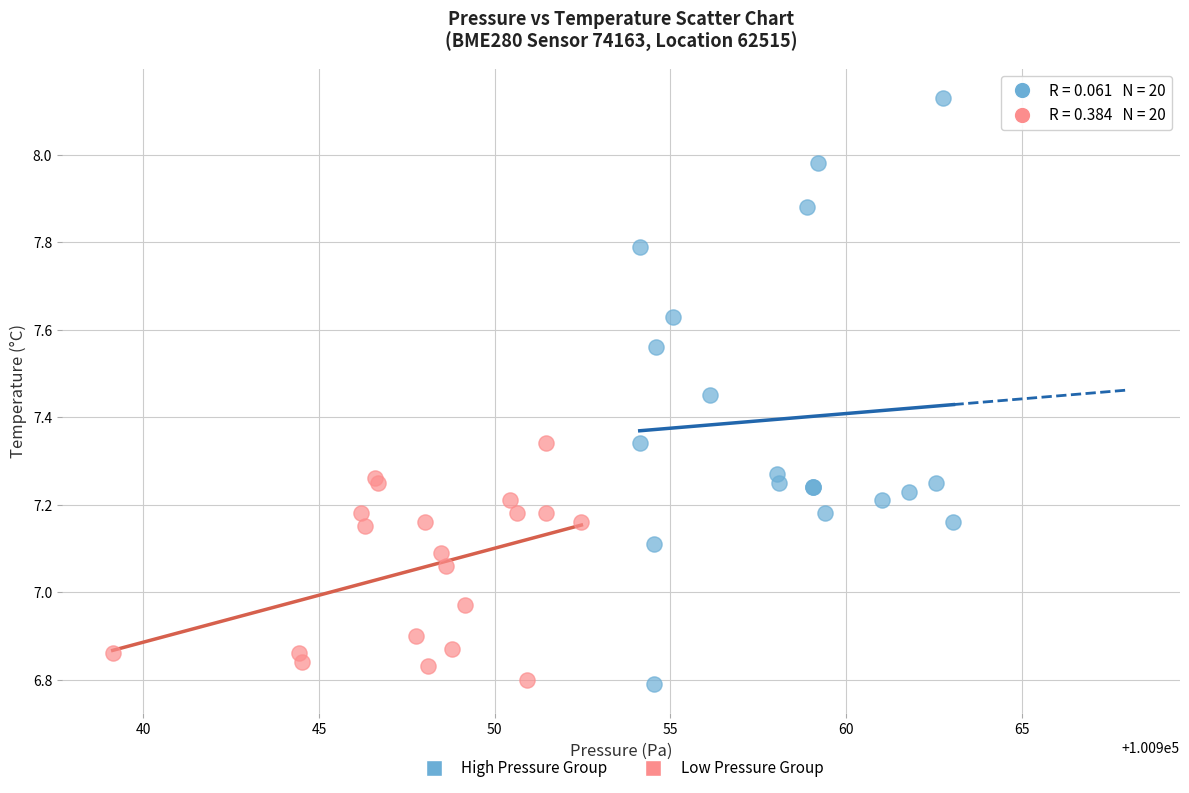

Which series reaches the maximum Y coordinate?

High Pressure Group